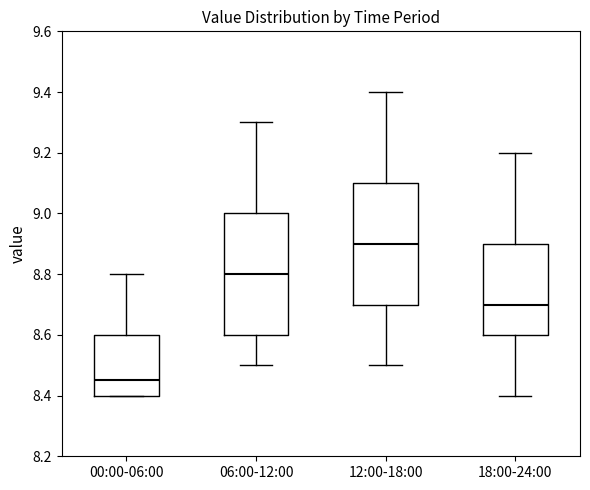

Which box's median line is the lowest?

00:00-06:00